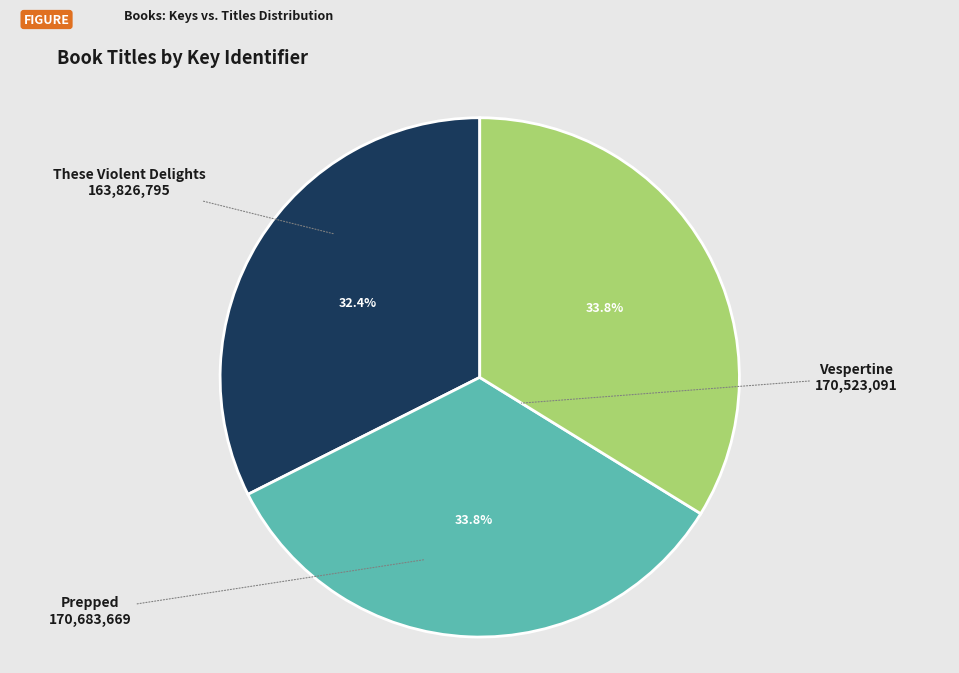

What percentage is NOT represented by Vespertine?

66.2%